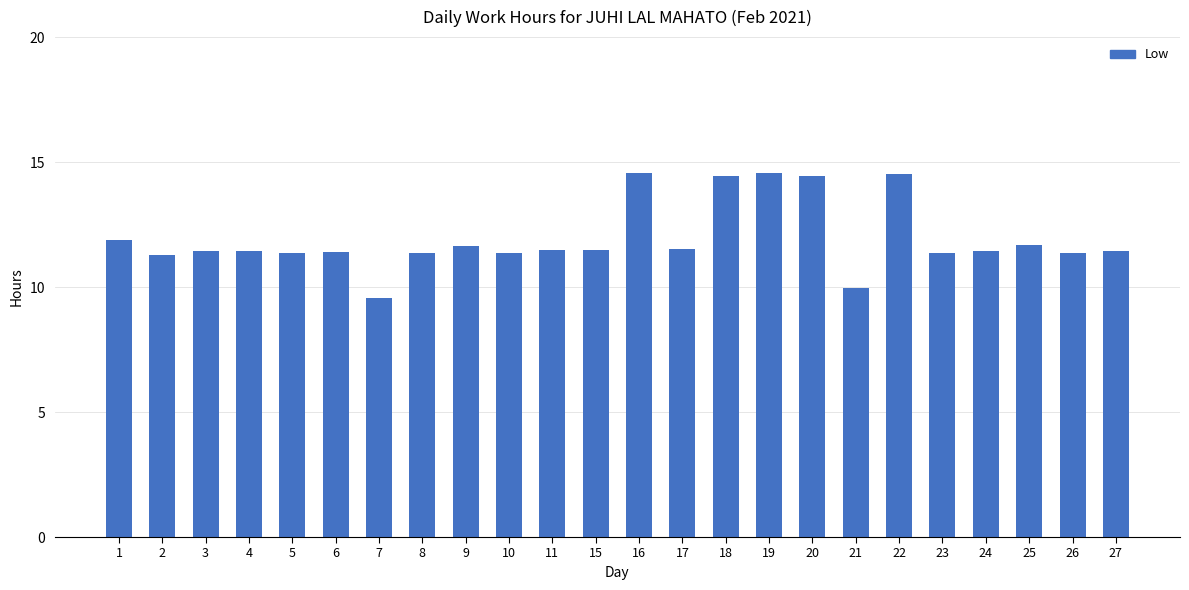

How many bars are there in total?

24